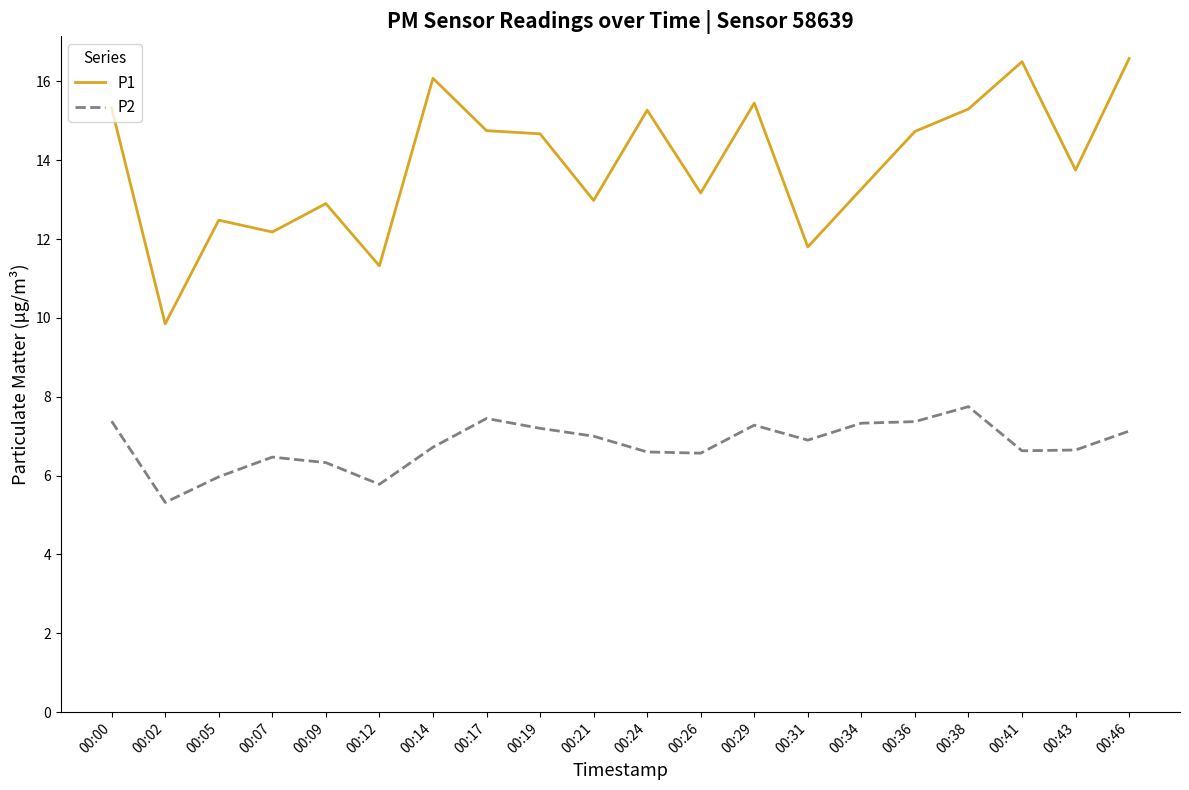

Where does the P1 series first go above 14?

00:00